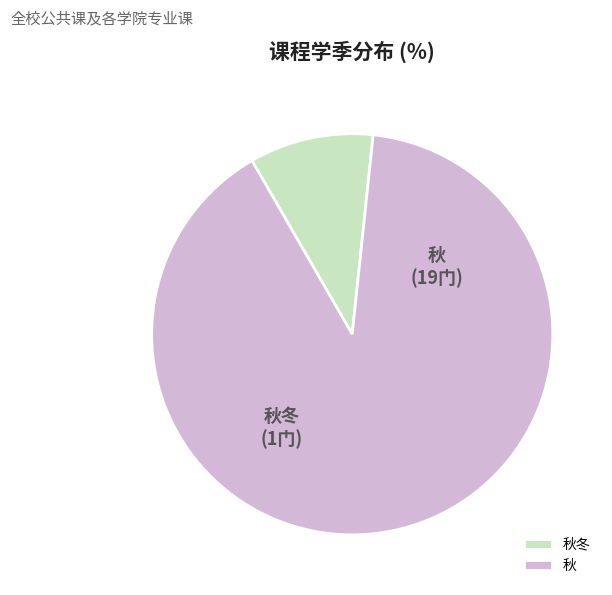

Rank the categories by value from highest to lowest.

秋, 秋冬